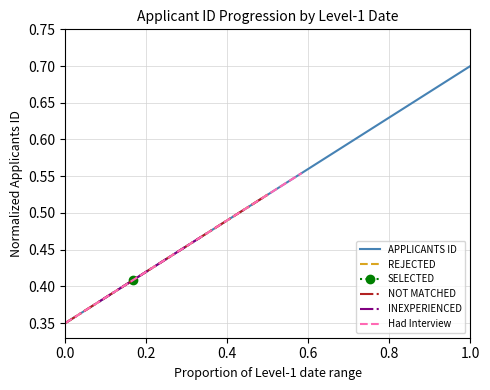

Is it true that APPLICANTS ID equals 0.7 at 1.0?

True